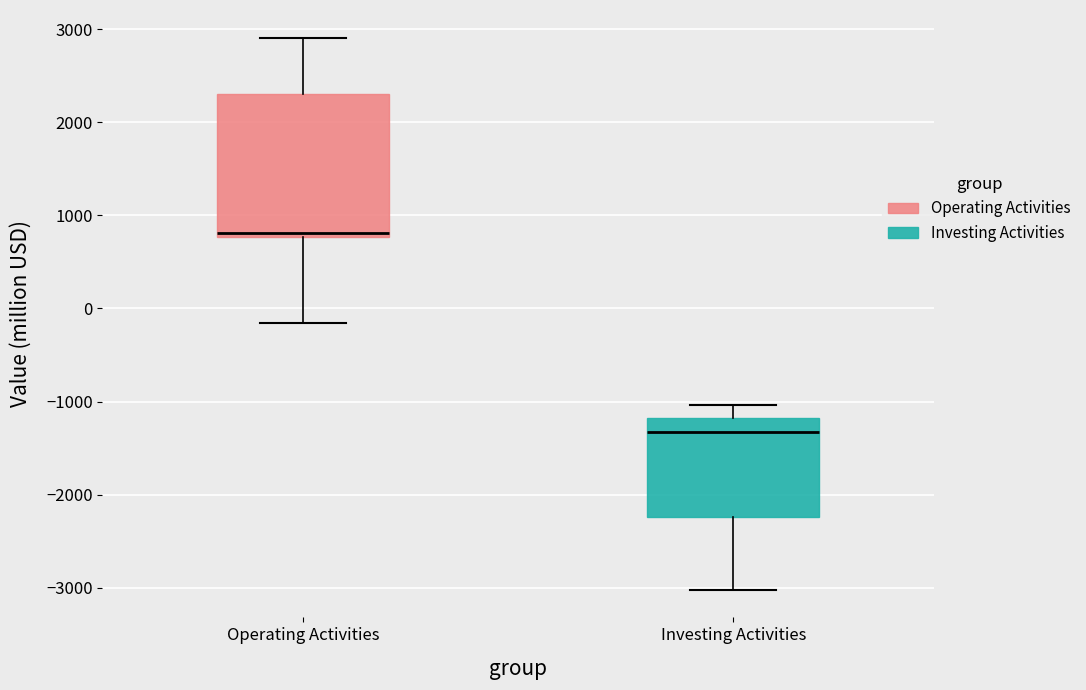

Reading left to right, read every box against the y-axis: the position of its median line, the range the box covers, and the ends of its whiskers. The values are not printed on the chart, so give them approximately, as read against the axis.

Operating Activities: median 800 (just above the box's lower edge), box 800 to 2300, whiskers -200 to 2900
Investing Activities: median -1300, box -2200 to -1200, whiskers -3000 to -1000